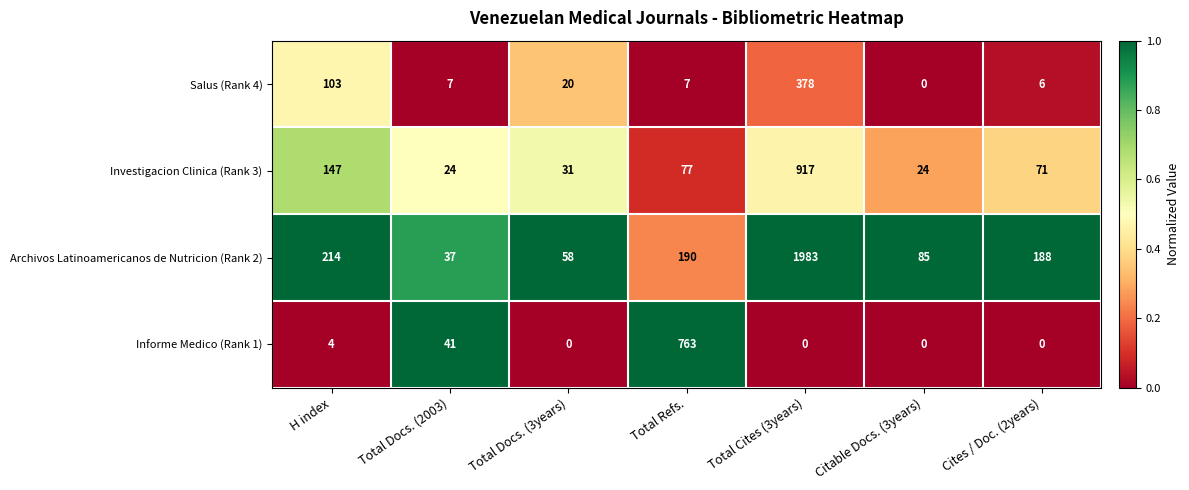

Reading right to left, extract all data points from this chart.

Salus (Rank 4): 6	0	378	7	20	7	103
Investigacion Clinica (Rank 3): 71	24	917	77	31	24	147
Archivos Latinoamericanos de Nutricion (Rank 2): 188	85	1983	190	58	37	214
Informe Medico (Rank 1): 0	0	0	763	0	41	4